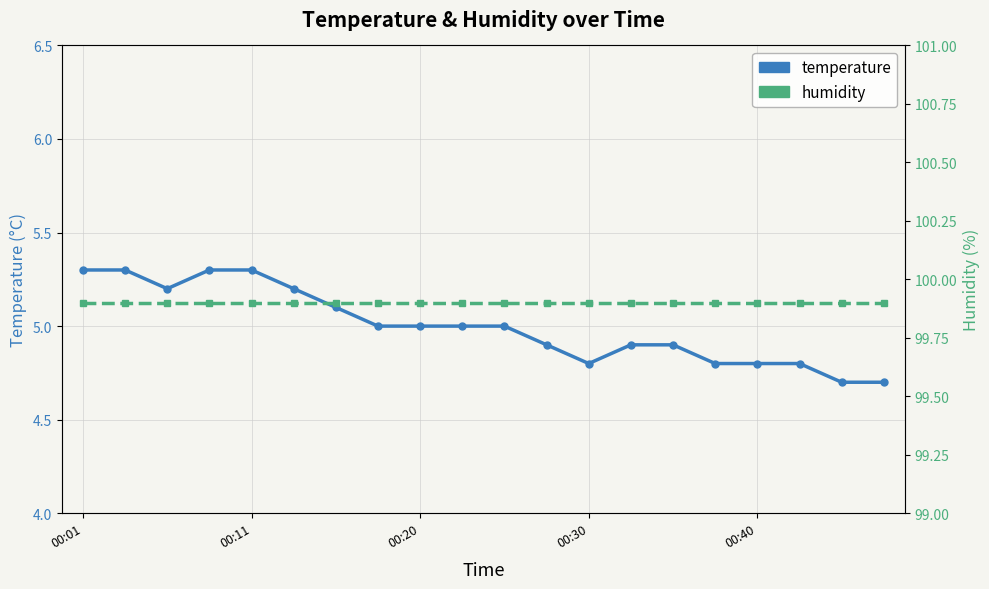

What is the value of the humidity point at the 16th from the left?

99.9